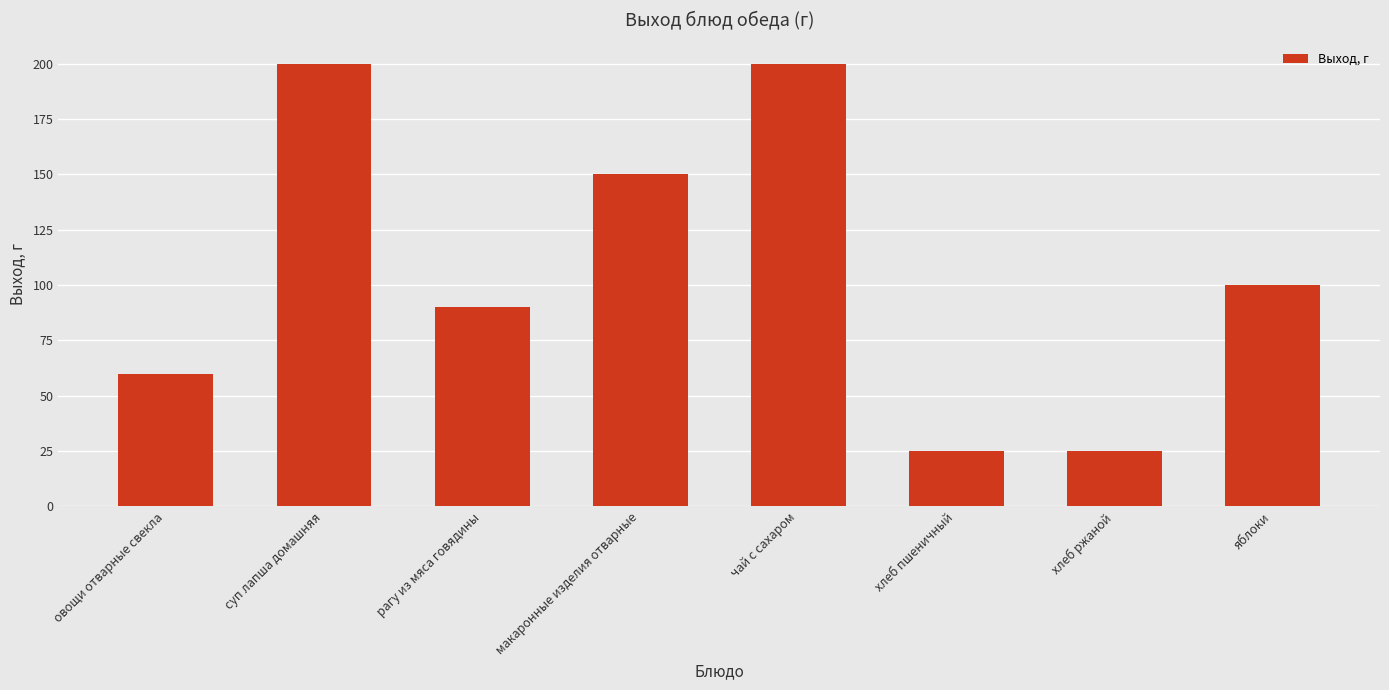

What is the sum of all values?

850